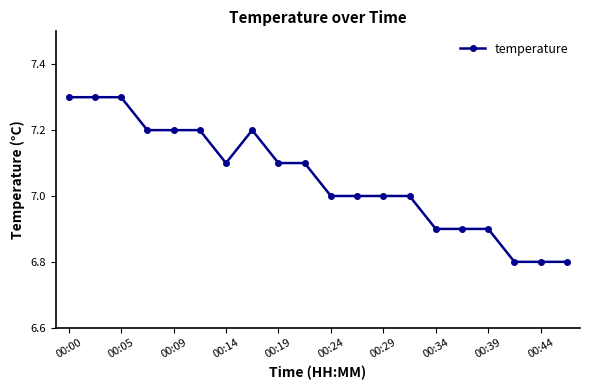

How many lines are shown in the chart?

1